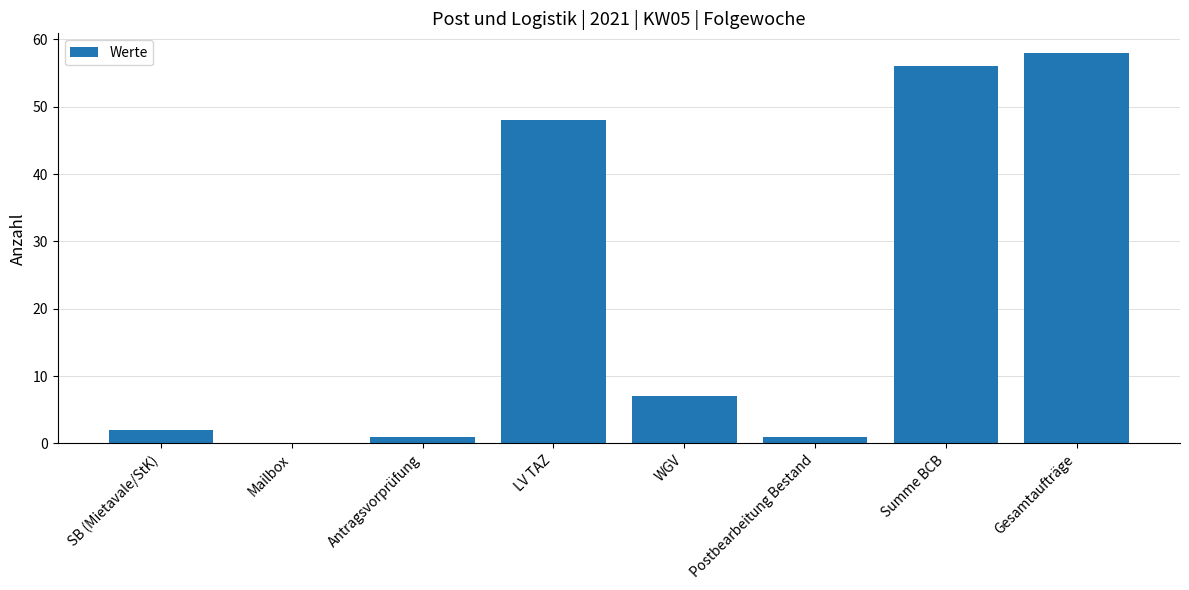

Reading right to left, list all the values displayed in this chart.

Gesamtaufträge=58	Summe BCB=56	Postbearbeitung Bestand=1	WGV=7	LV TAZ=48	Antragsvorprüfung=1	Mailbox=0	SB (Mietavale/StK)=2